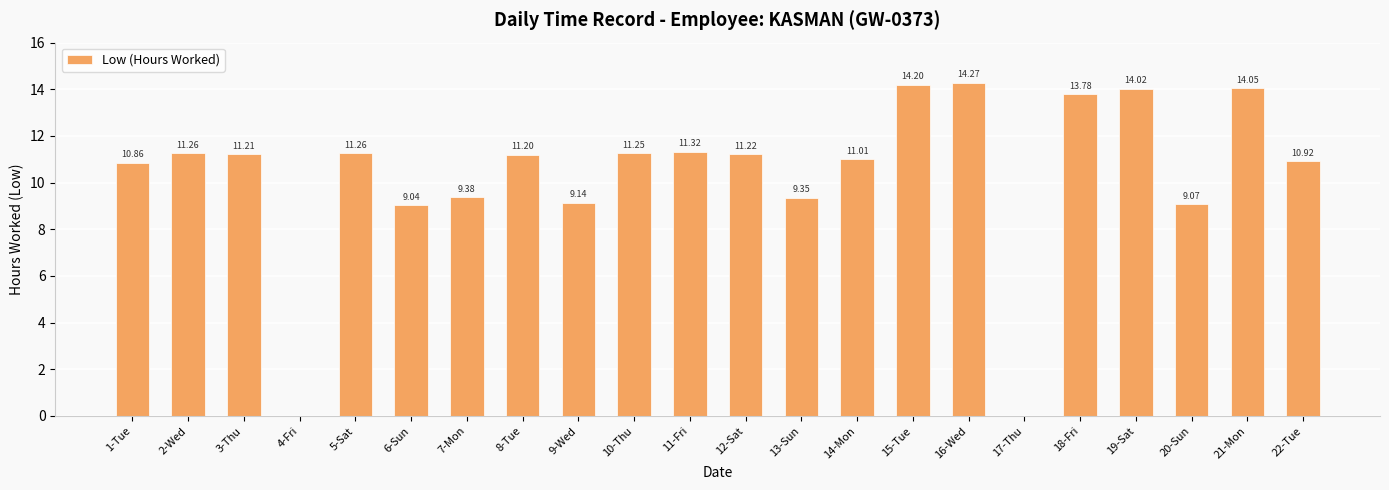

What is the change in value from 1-Tue to 19-Sat?

+3.2